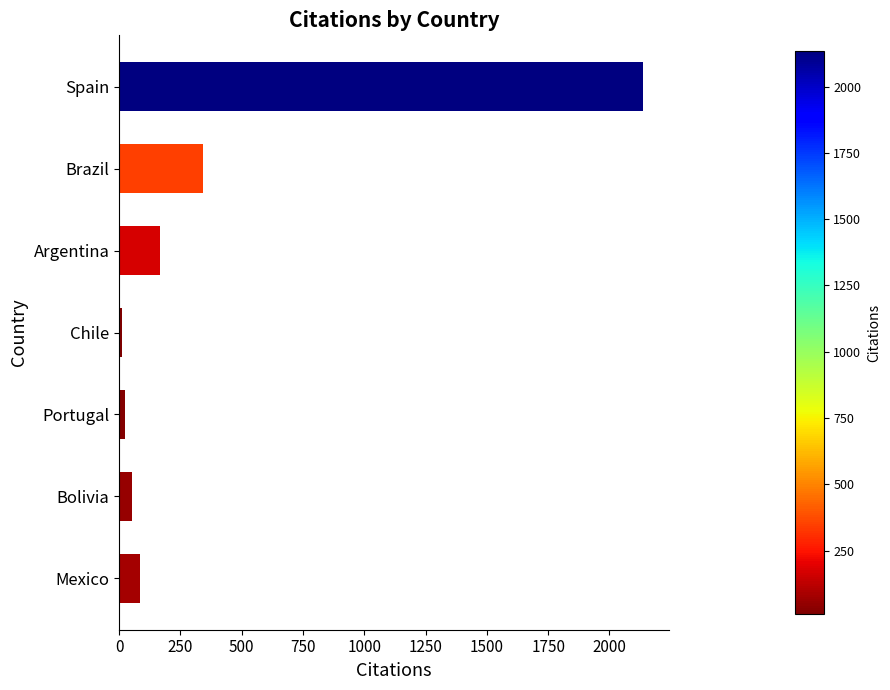

What is the sum of all values?

2818